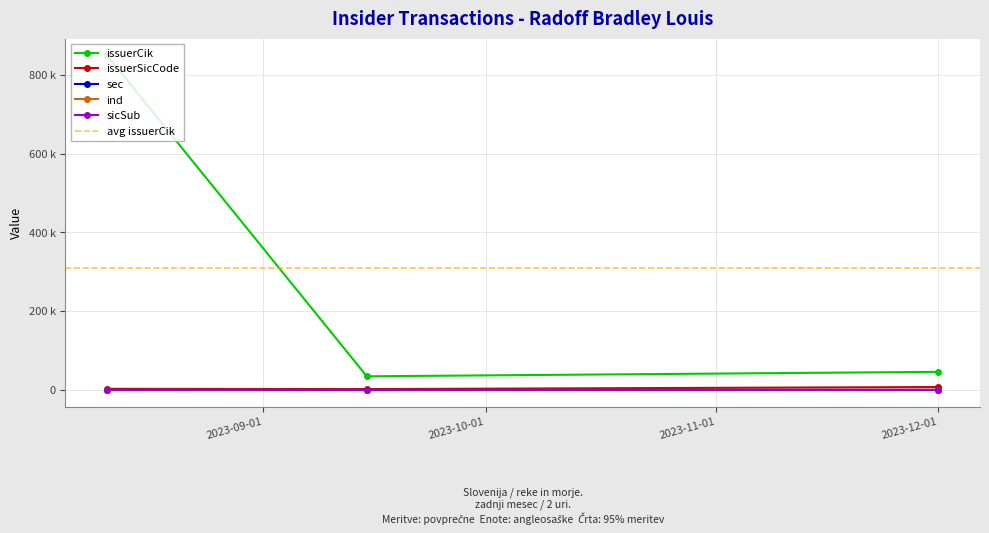

Which series changed the most between 2023-08-11 and 2023-09-15?

issuerCik